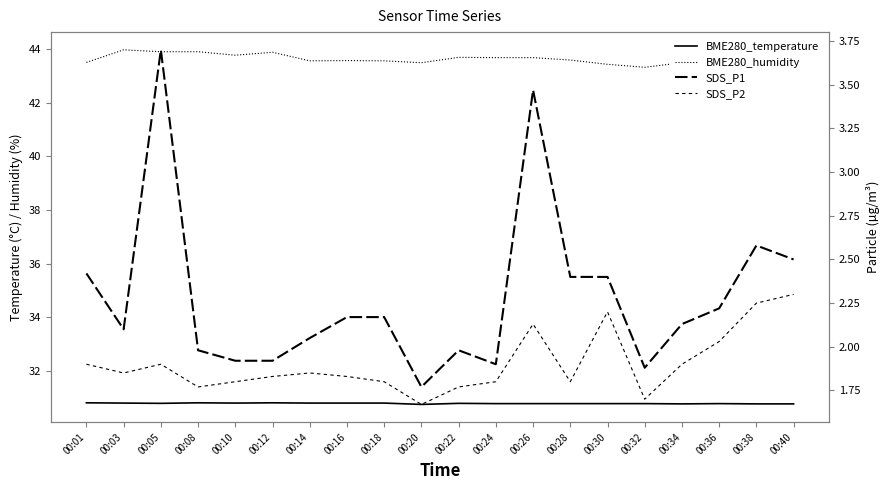

How many lines are shown in the chart?

4